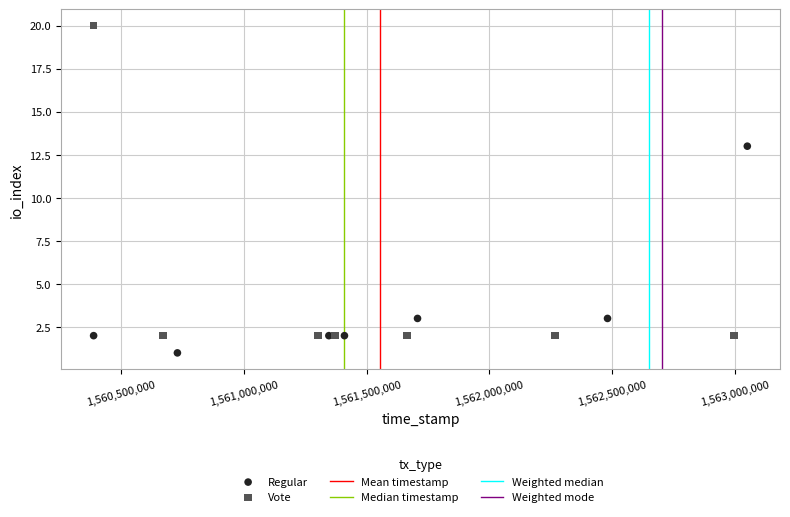

Which series reaches the minimum Y coordinate?

Regular